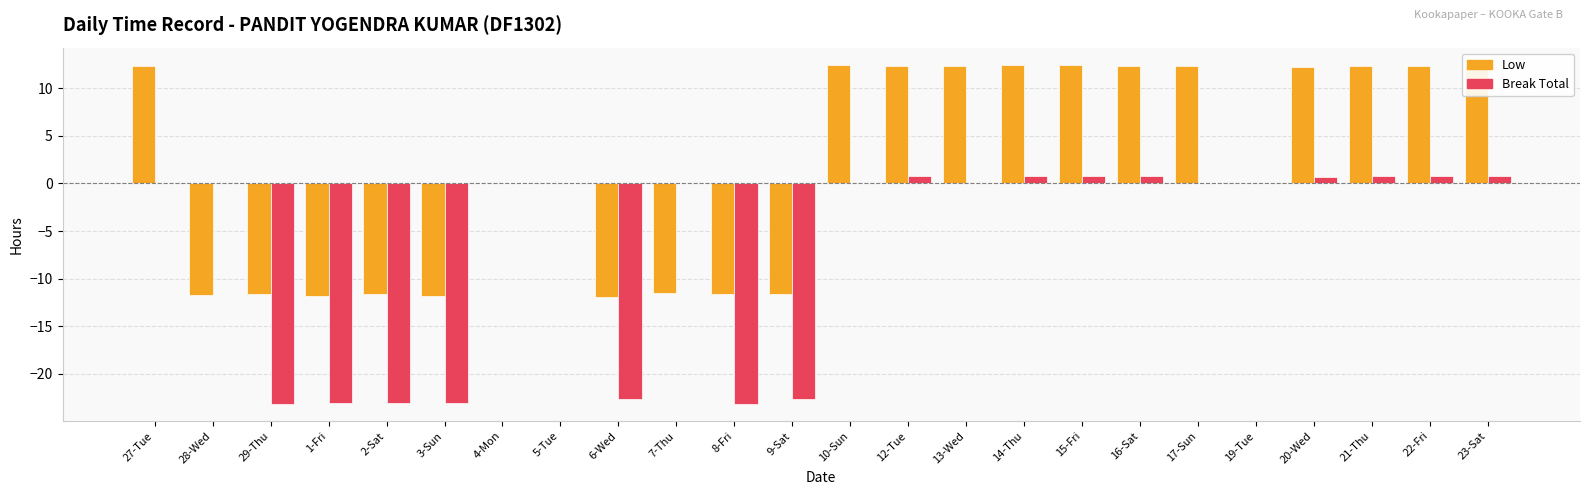

Are the bars grouped side by side (vs. stacked)?

Yes